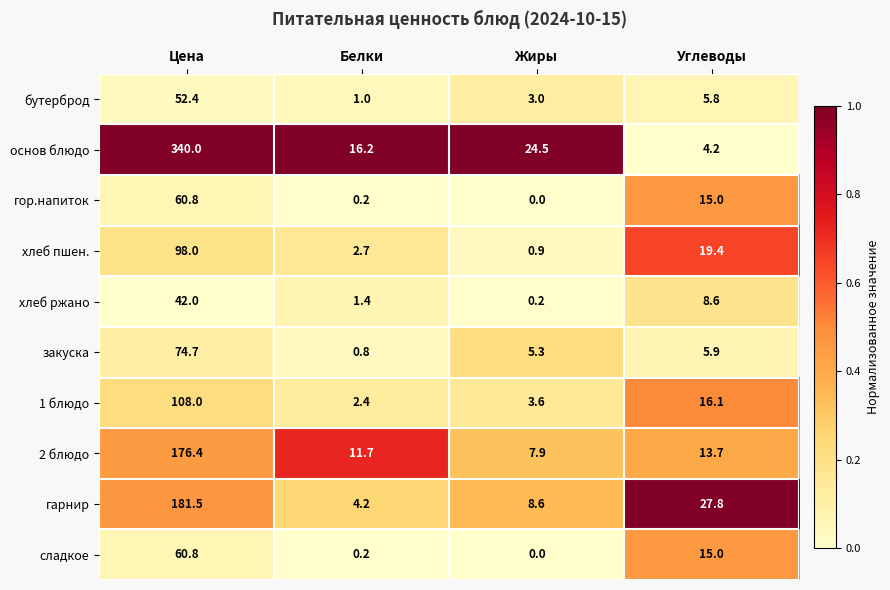

What is the difference between the second highest and minimum values in the хлеб ржано series?

8.4